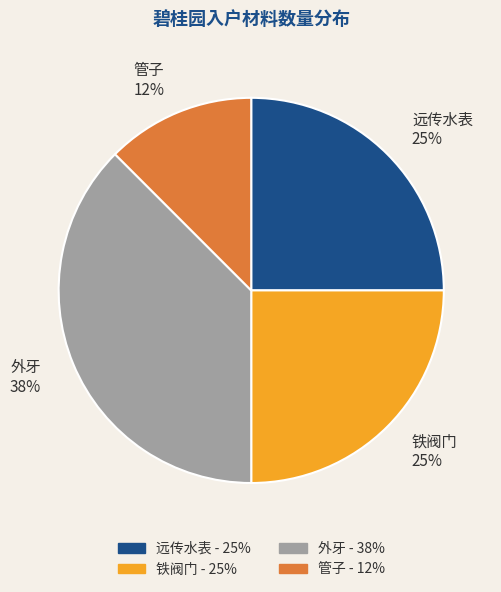

To the nearest percent, what percentage of the pie is 远传水表?

25%